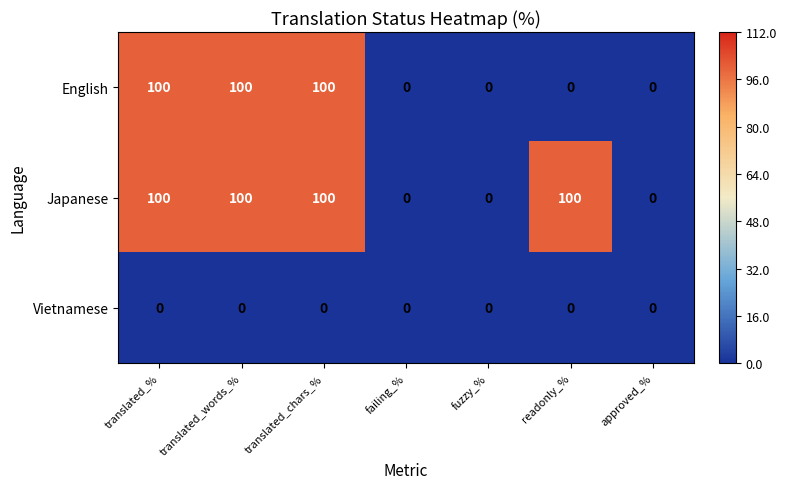

Which series has the largest total across all categories?

Japanese